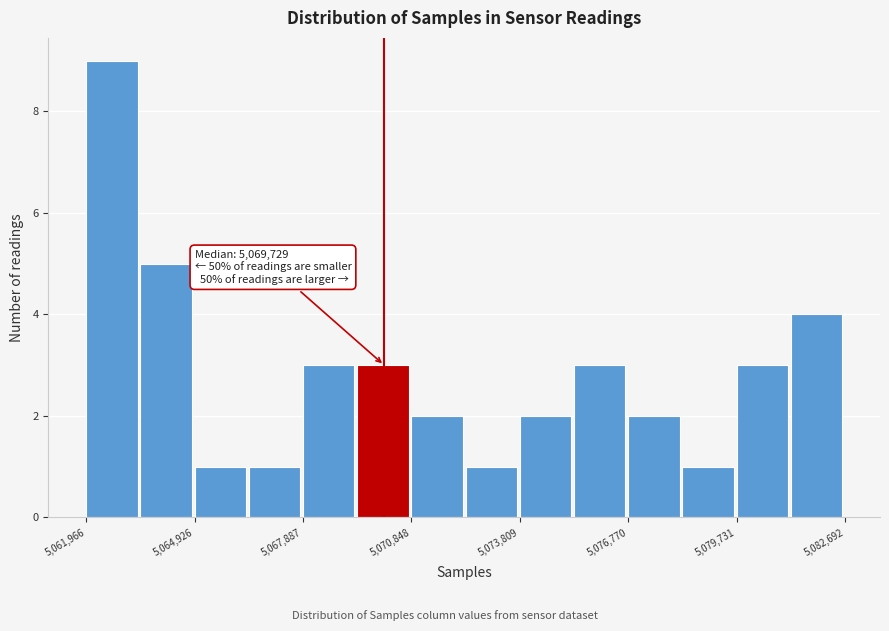

Read against the x-axis, roughly where is the centre of the tallest bar?

5062500